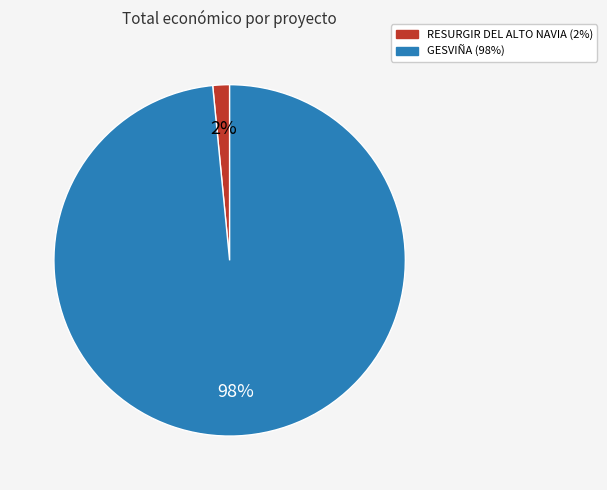

Which category accounts for the majority?

GESVIÑA